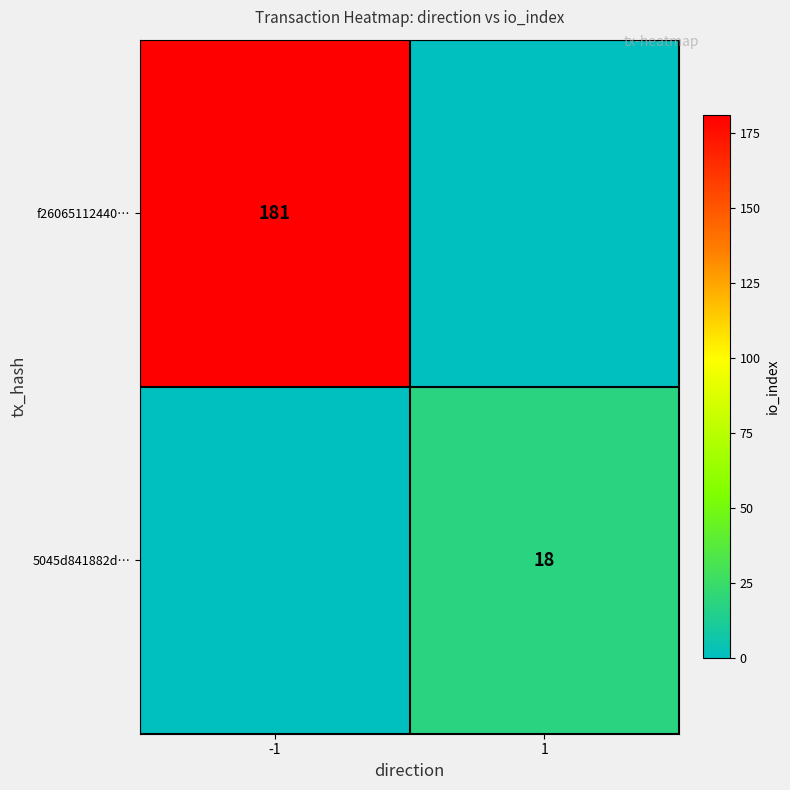

True or false: f26065112440… has a value of 181 at -1.

True